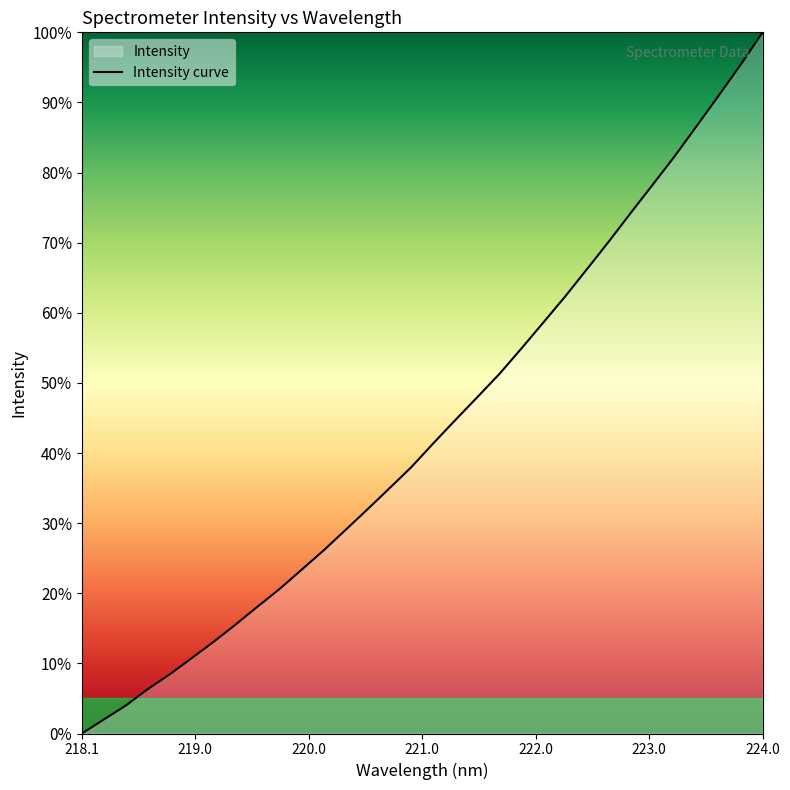

Is it true that the value at 224.0 is 100.0?

True